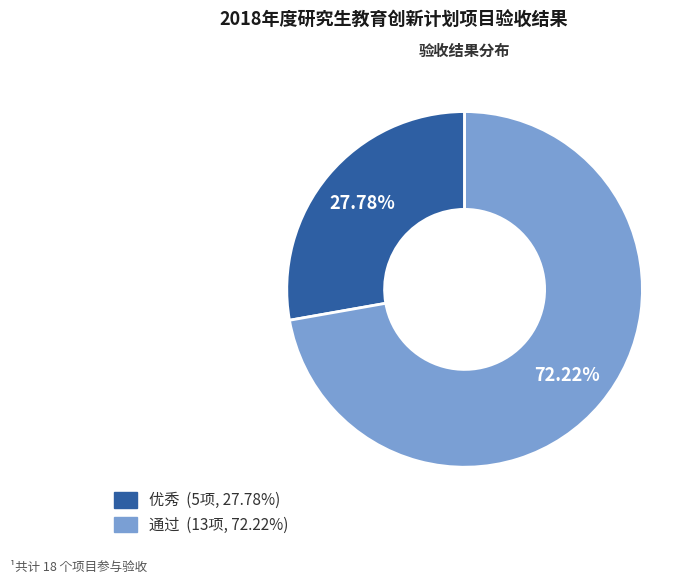

Is it true that 优秀 is 28% of the pie?

True